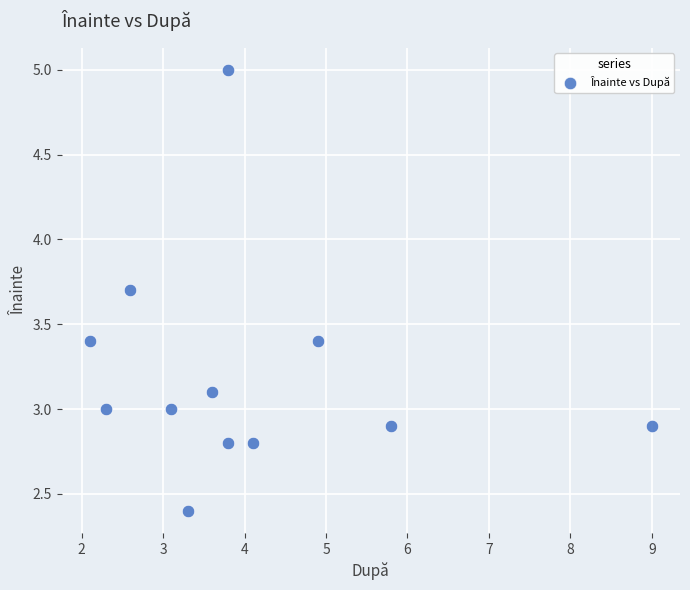

What is the average Y value?

3.2